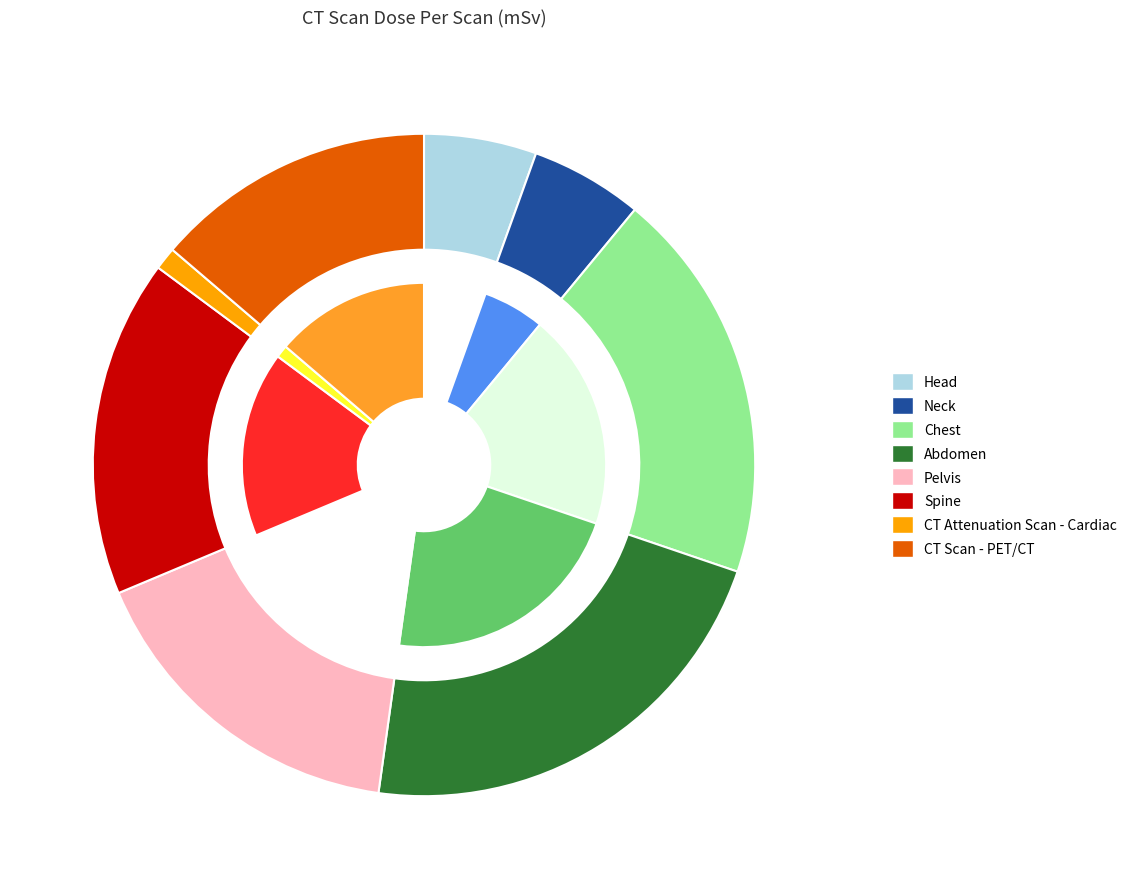

What is the total percentage of Neck and CT Scan - PET/CT?

19.2%